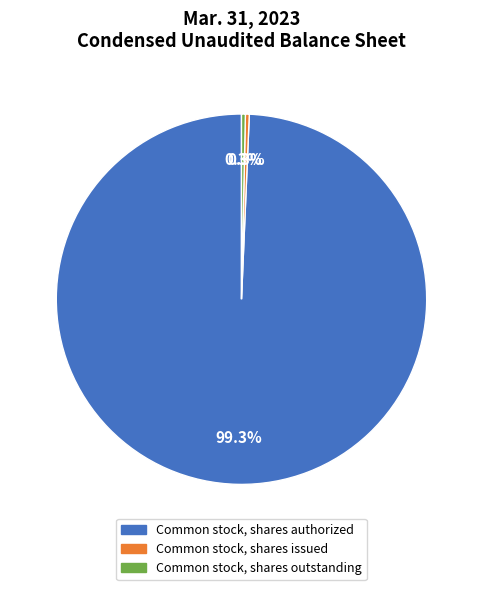

Is there a majority slice in this chart?

Yes